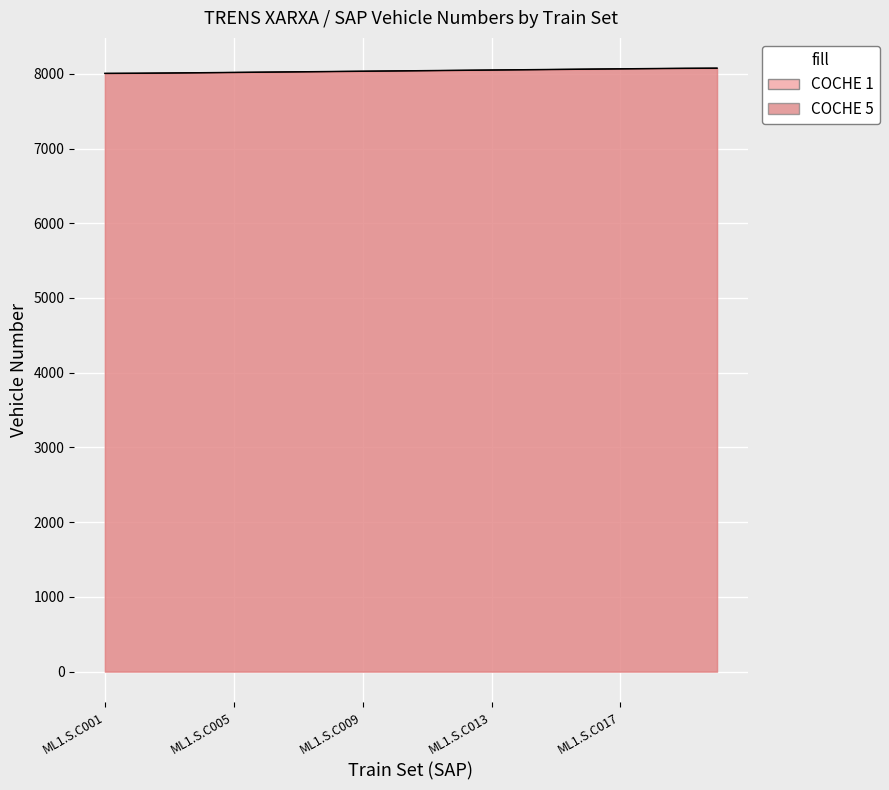

What is the value of the COCHE 1 point at the 13th from the left?

8049.0